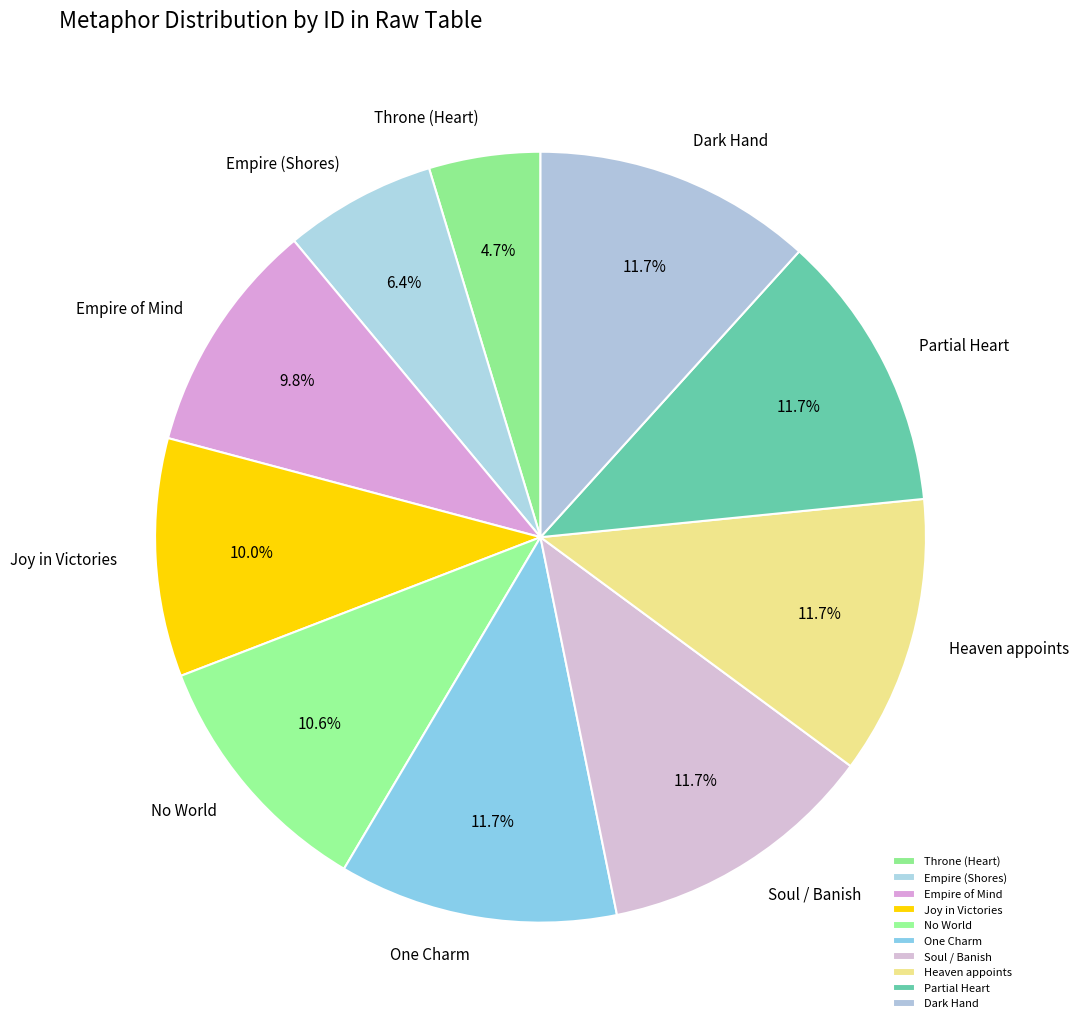

Which category has the smallest portion of the pie?

Throne (Heart)